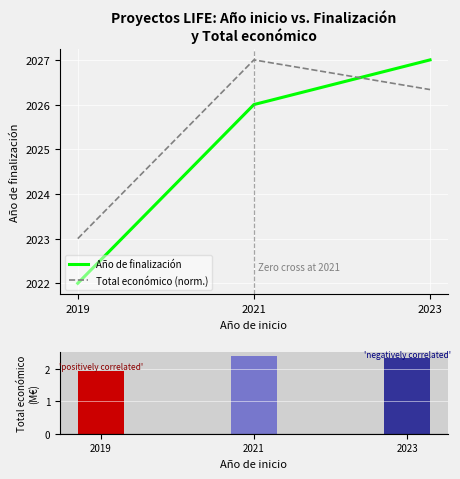

The value of Total económico (norm.) at 2021 is 2027.0. True or false?

True